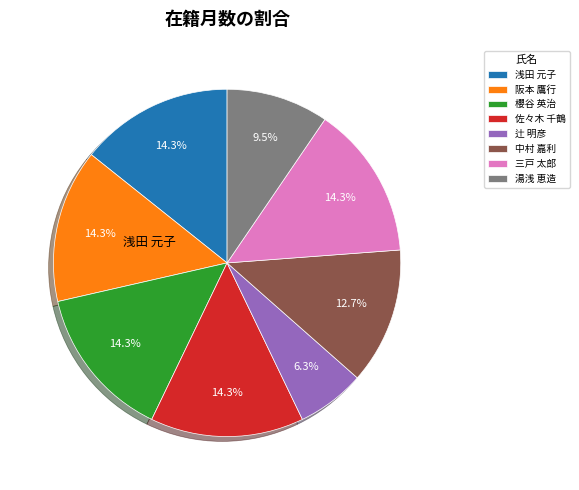

What is the total percentage of 湯浅 恵造 and 浅田 元子?

23.8%